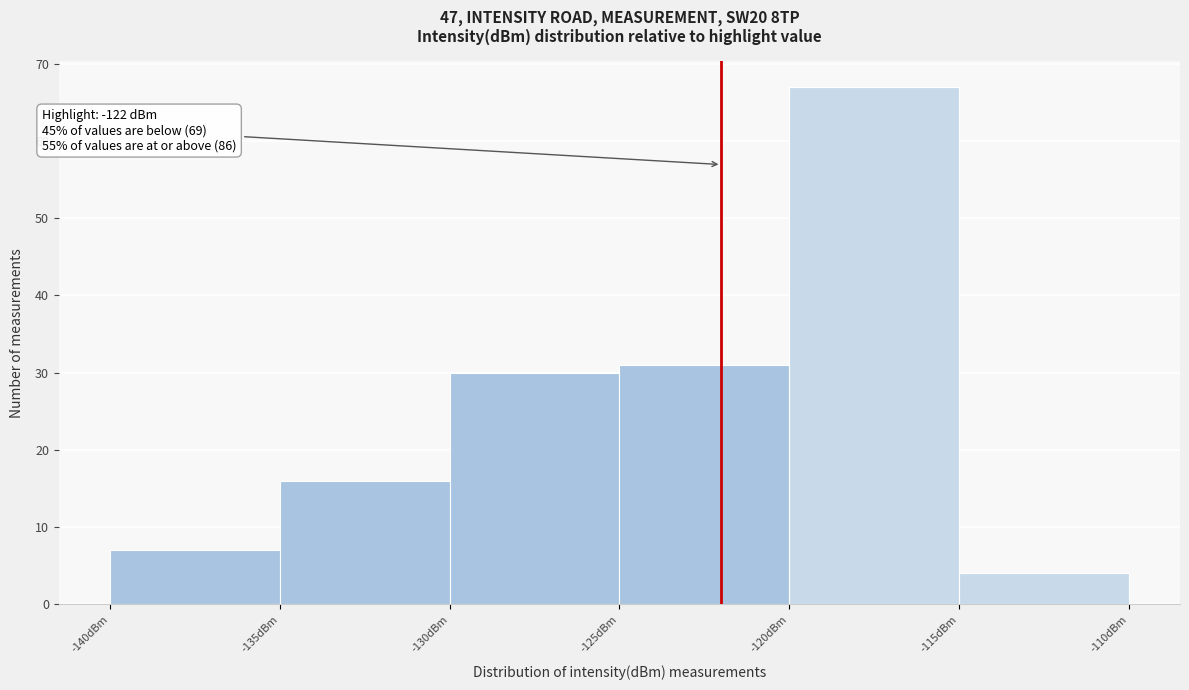

Which range on the x-axis has the tallest bar?

-120 to -115